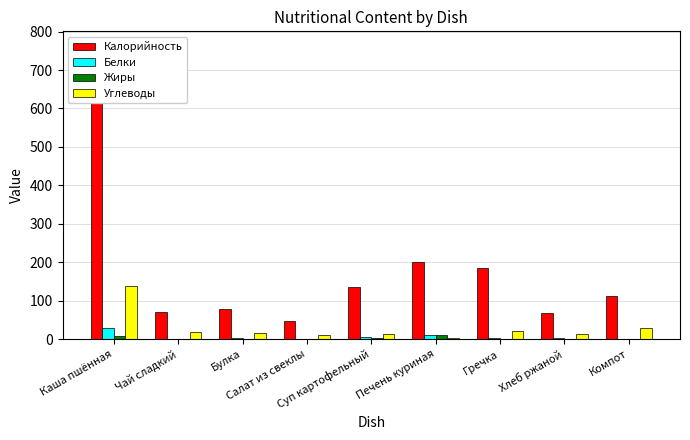

Is the value of Белки at Салат из свеклы greater than the value of Калорийность at Суп картофельный?

No